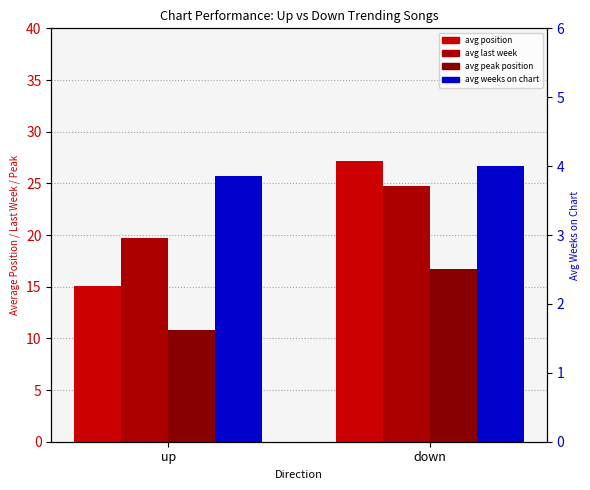

What is the value of the avg last week bar at the 1st from the left?

19.7